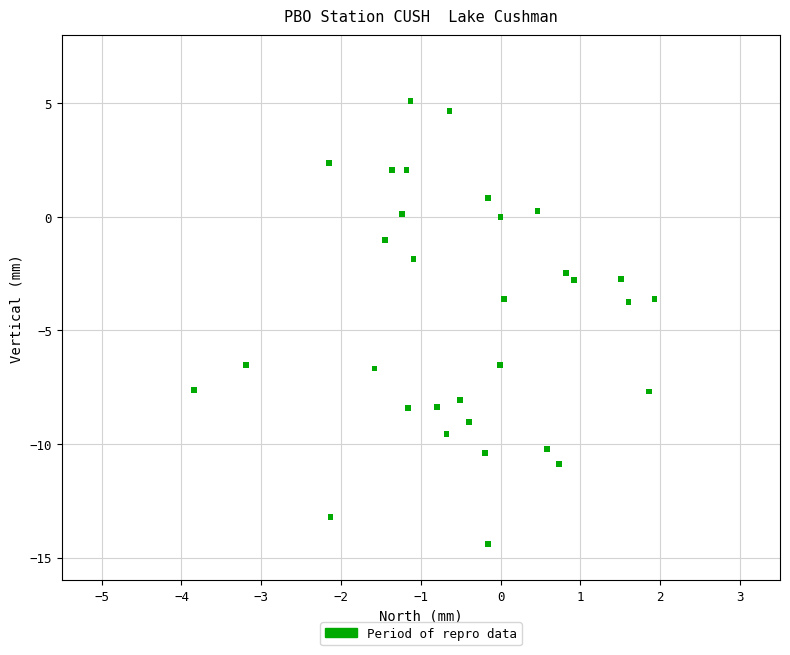

What is the range of X values (max minus min)?

5.8